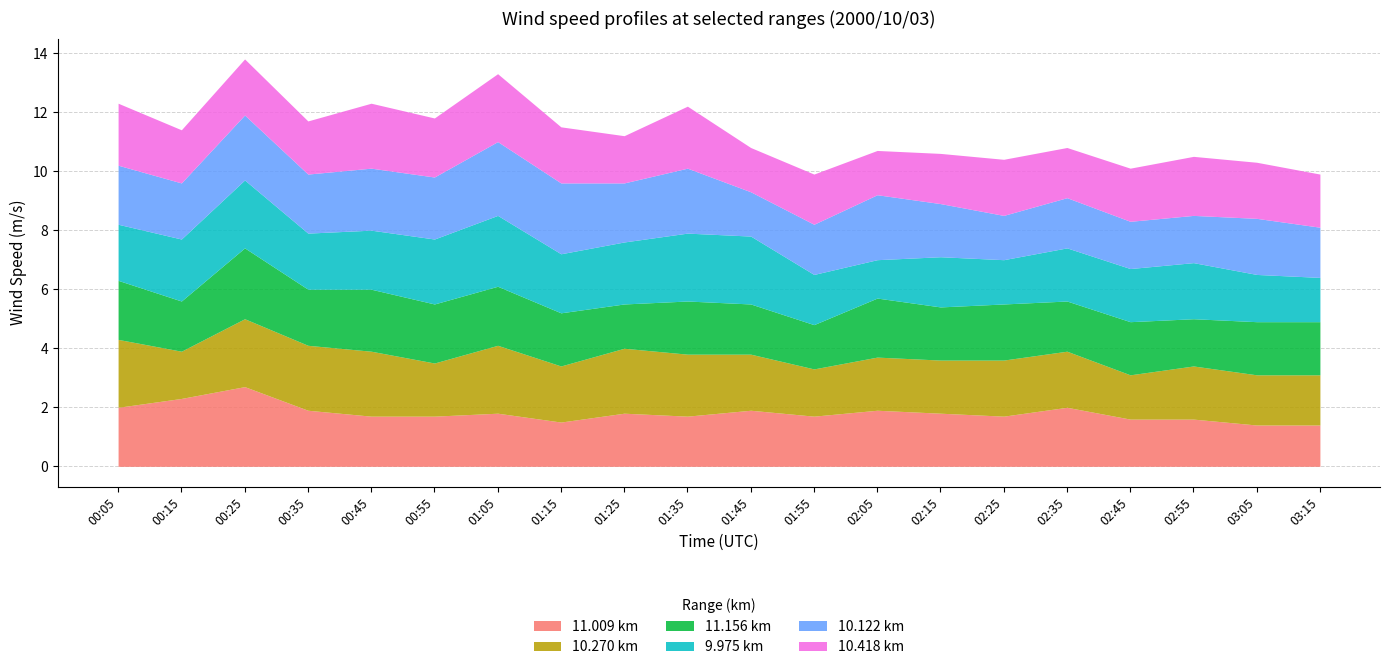

How many lines are shown in the chart?

6